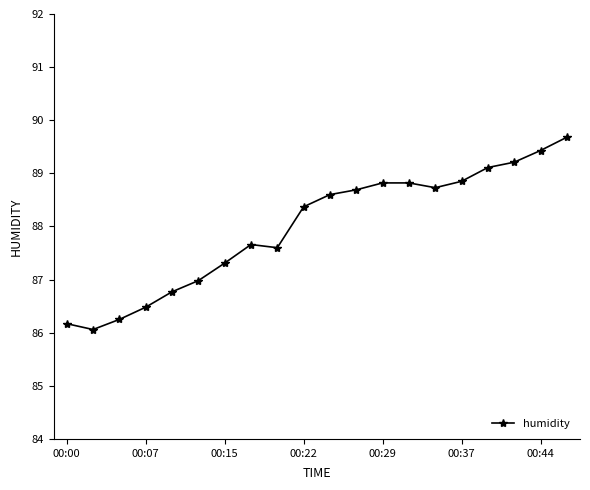

What is the sum of all values?

1759.6